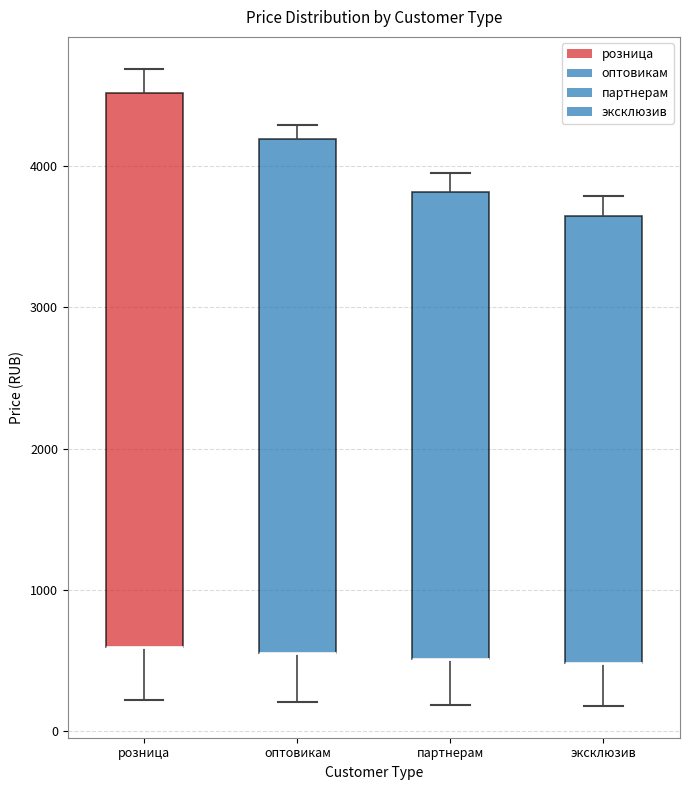

Reading left to right, transcribe this box plot: for each box, give where its median line is, the range the box spans, and where its two whiskers end, as read against the y-axis. The values are not printed on the chart, so give them approximately, as read against the axis.

розница: median 600 (drawn on the box's lower edge), box 600 to 4500, whiskers 200 to 4700
оптовикам: median 600 (drawn on the box's lower edge), box 600 to 4200, whiskers 200 to 4300
партнерам: median 500 (drawn on the box's lower edge), box 500 to 3800, whiskers 200 to 4000
эксклюзив: median 500 (drawn on the box's lower edge), box 500 to 3700, whiskers 200 to 3800